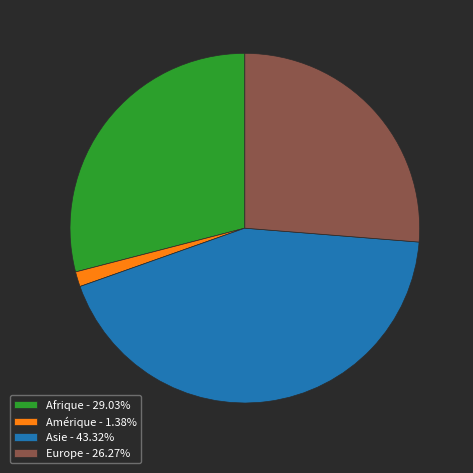

Do Amérique - 1.38% and Afrique - 29.03% together represent more than half of the pie?

No